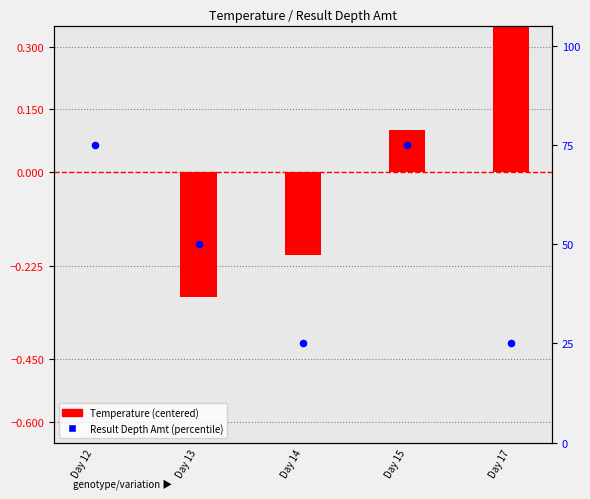

At how many categories does at least one series exceed 20?

5